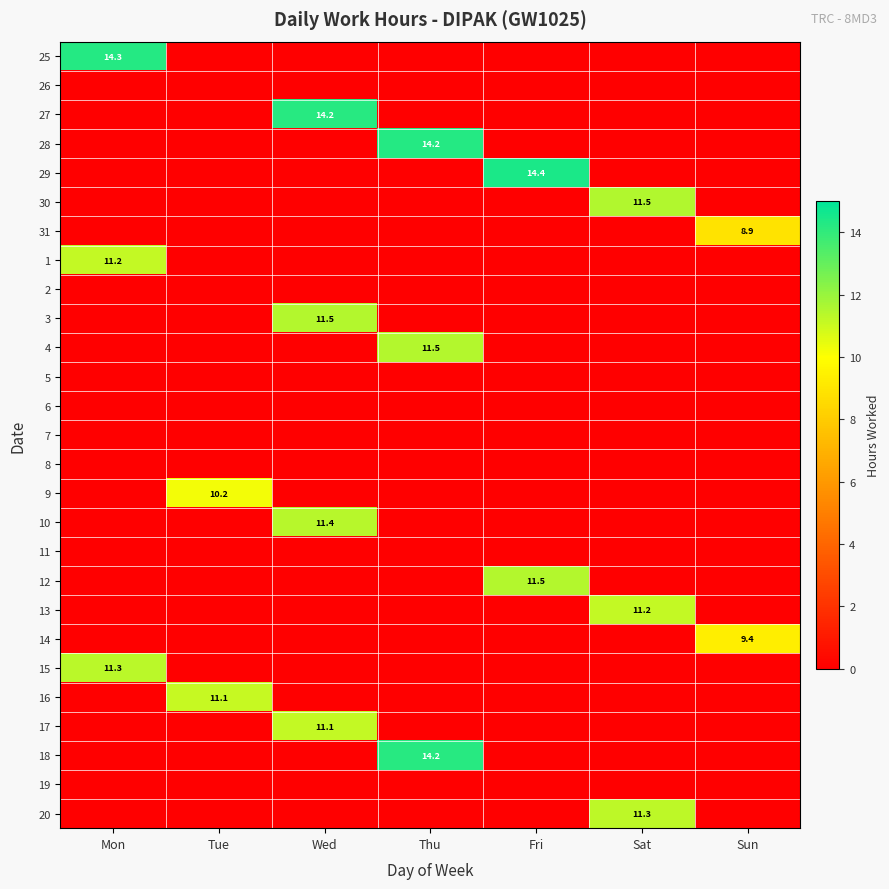

True or false: 25 has a value of 3.0 at Mon.

False